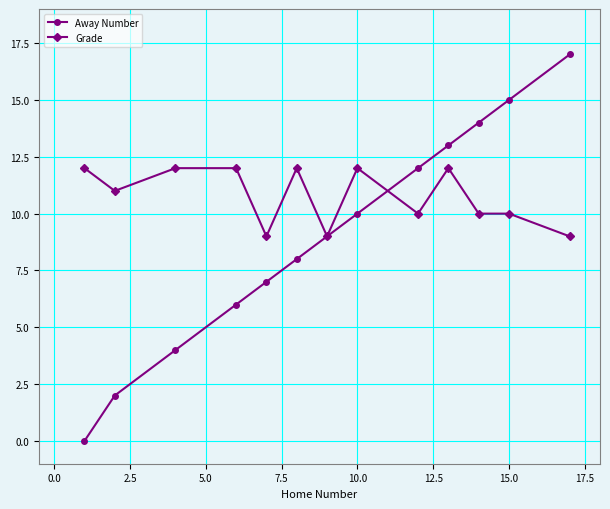

Reading left to right, what are all the values shown in this chart?

Away Number: 0	2	4	6	7	8	9	10	12	13	14	15	17
Grade: 12	11	12	12	9	12	9	12	10	12	10	10	9